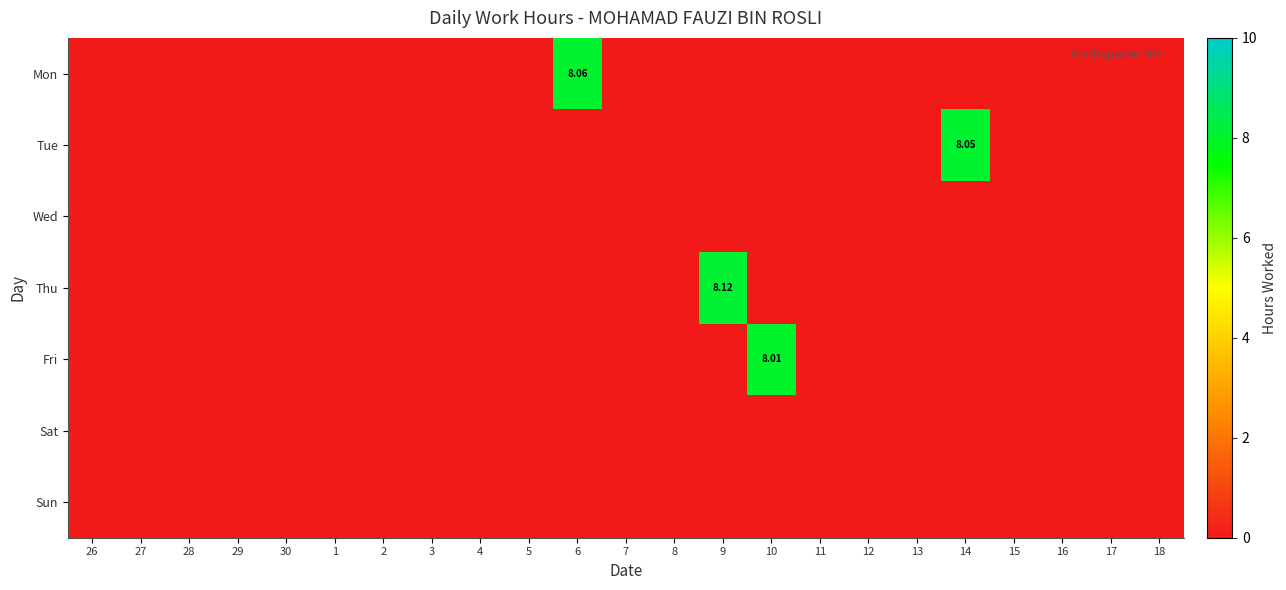

Which category has the lowest value in the Thu series?

26